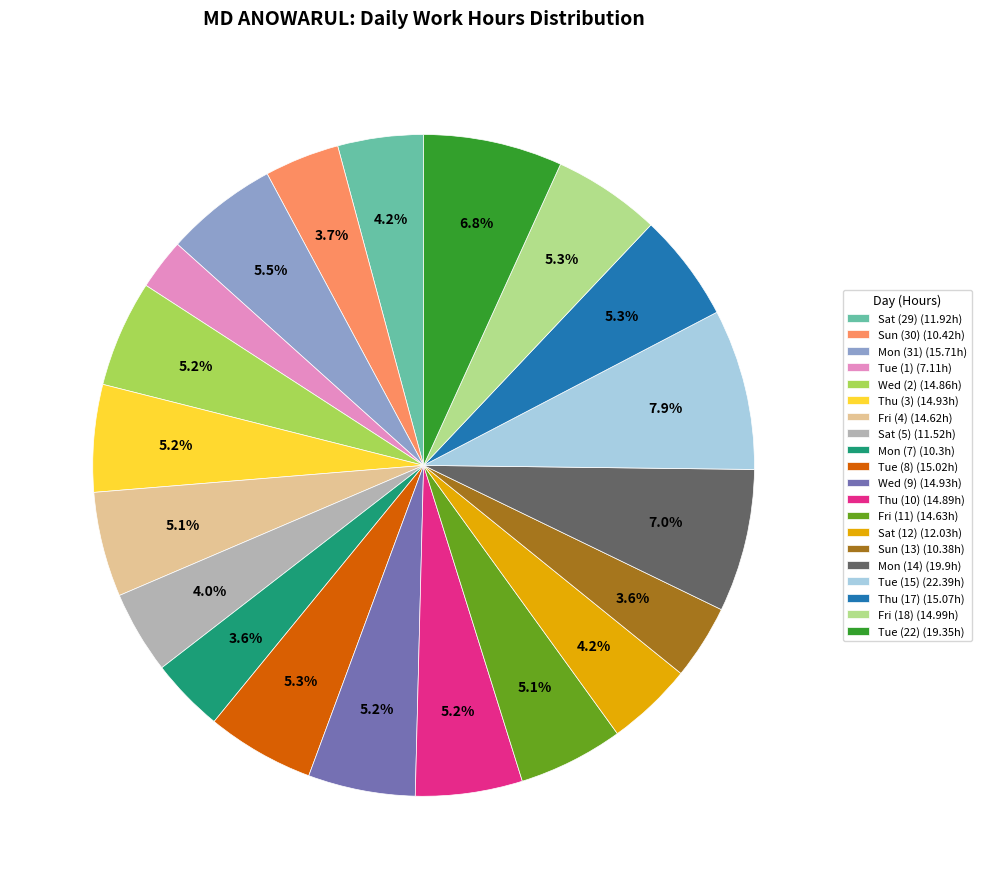

How many slices are in this pie chart?

20